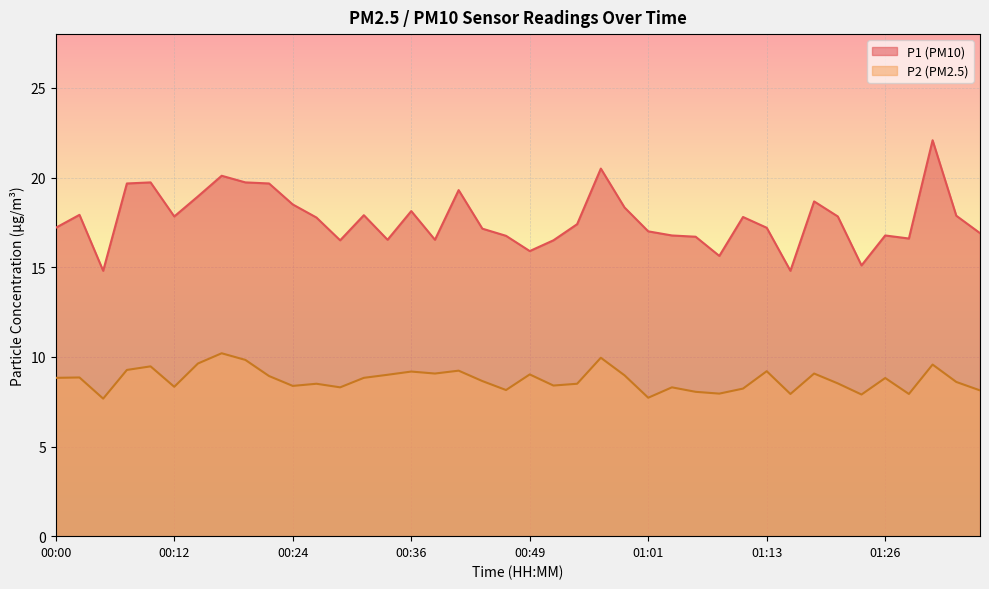

What is the difference between the maximum and minimum values in the P1 series?

7.3